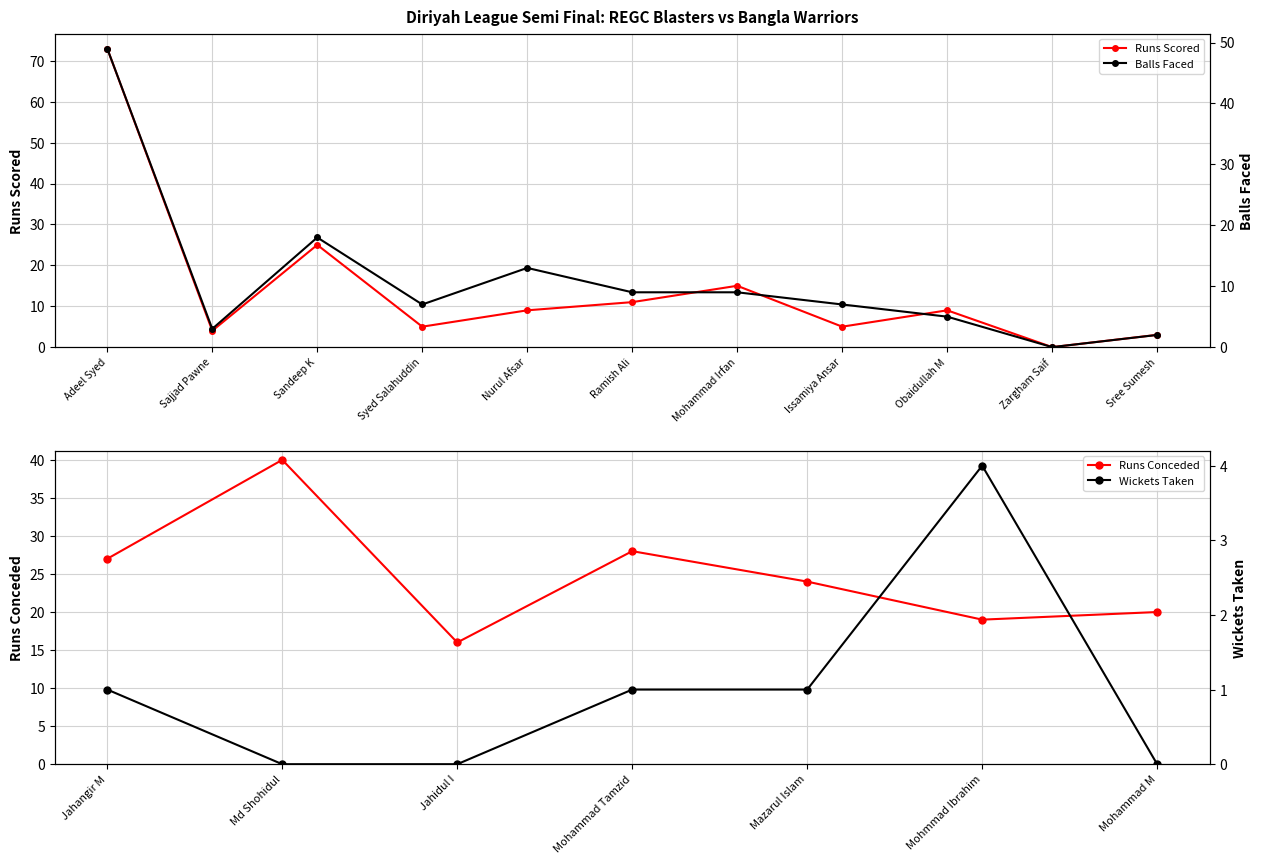

At which label is Runs Scored closest to 36?

Sandeep K